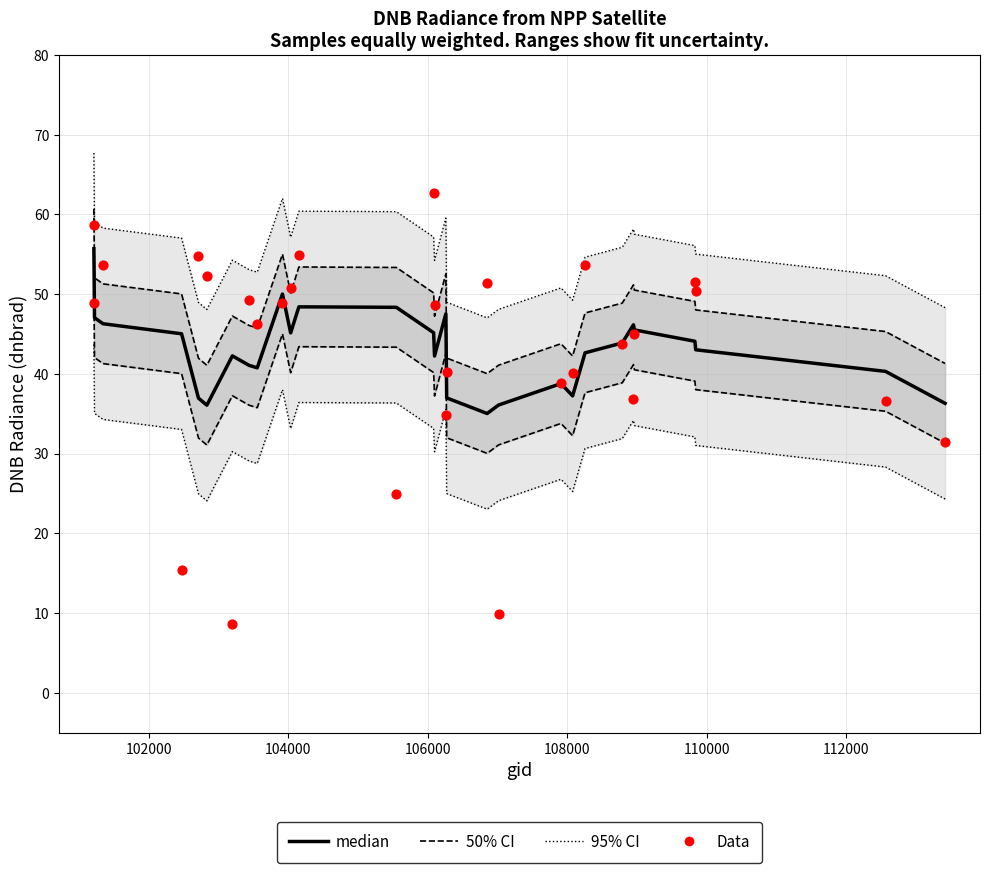

Which series contains the highest Y value?

95% CI